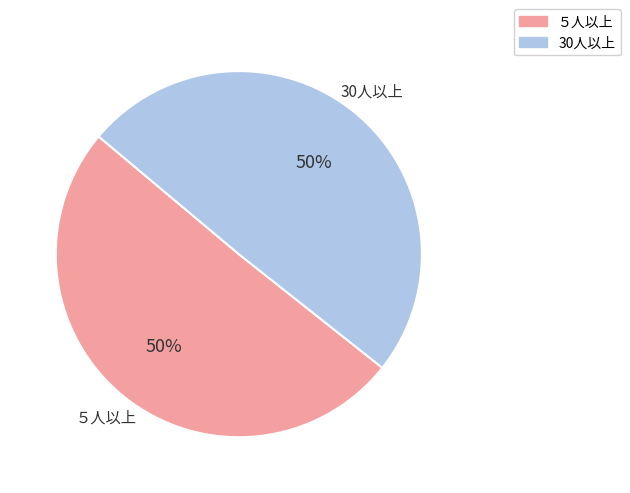

To the nearest percent, what is the combined percentage of ５人以上 and 30人以上?

100%